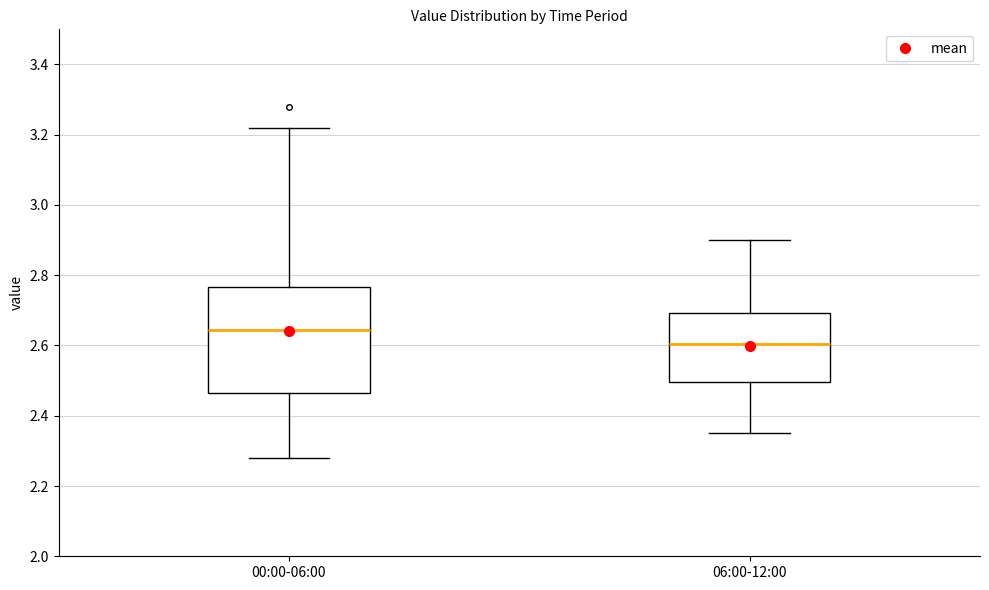

Reading left to right, transcribe this box plot: for each box, give where its median line is, the range the box spans, and where its two whiskers end, as read against the y-axis. The values are not printed on the chart, so give them approximately, as read against the axis.

00:00-06:00: median 2.64, box 2.46 to 2.76, whiskers 2.28 to 3.22
06:00-12:00: median 2.60, box 2.50 to 2.70, whiskers 2.36 to 2.90